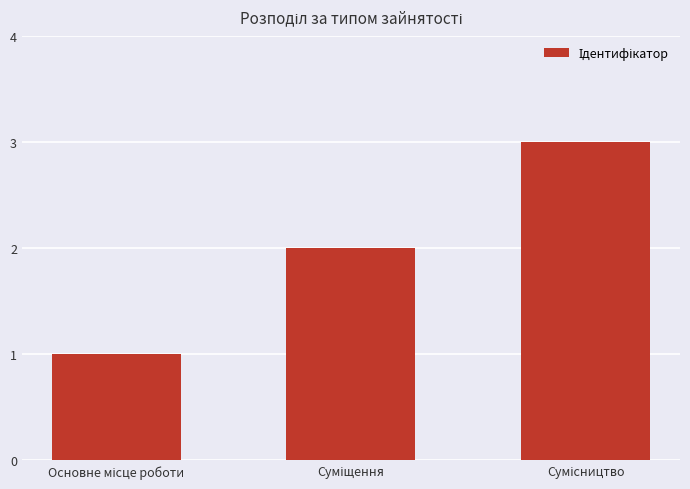

What is the sum of all values?

6